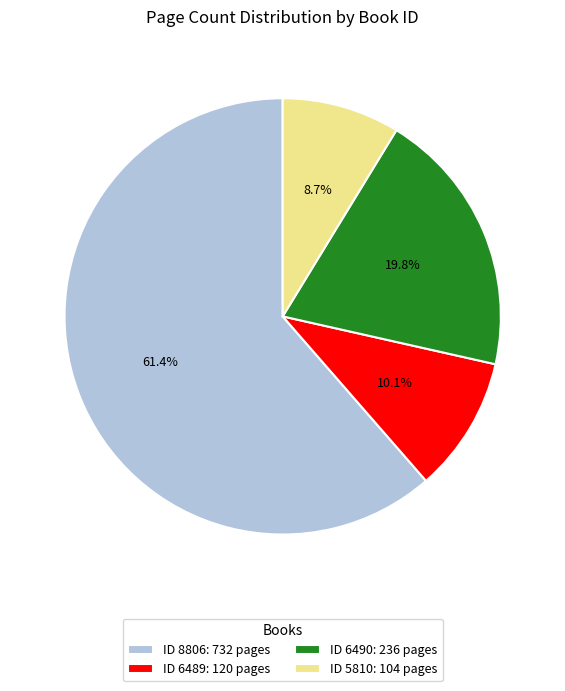

Which has a higher value, ID 8806: 732 pages or ID 5810: 104 pages?

ID 8806: 732 pages